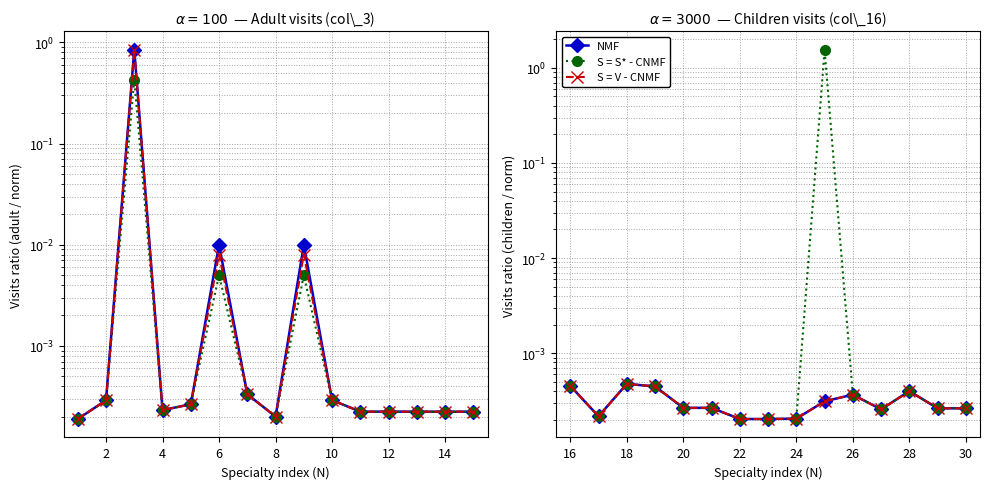

True or false: S = V - CNMF and NMF cross at least once.

False